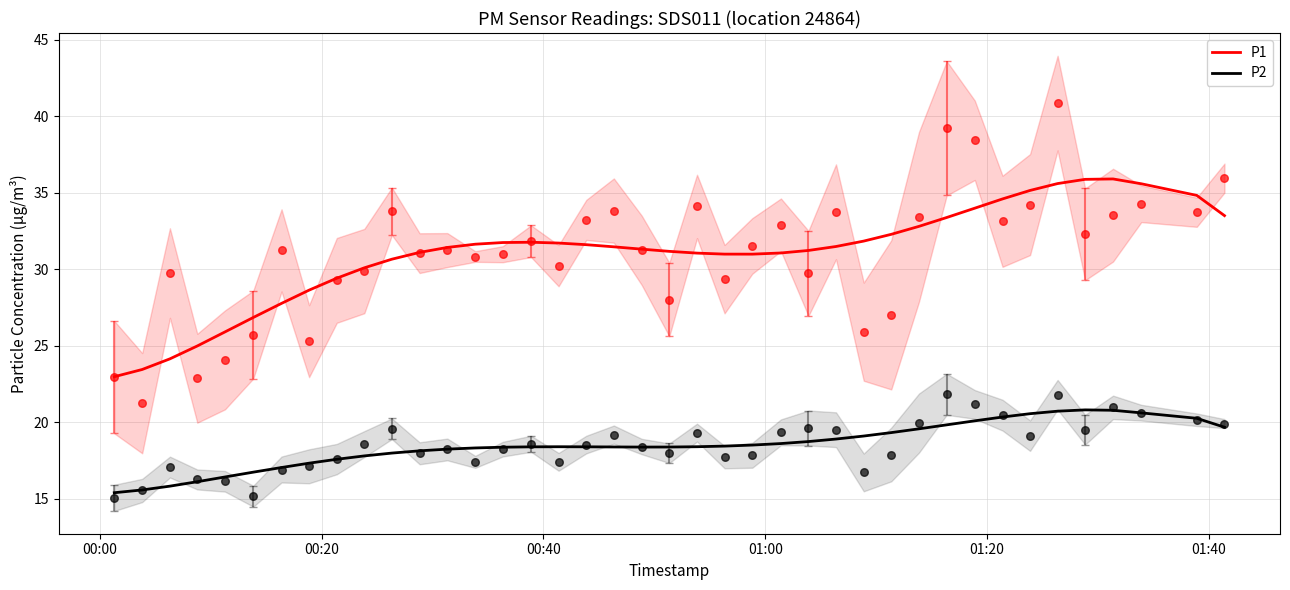

True or false: P1 and P2 intersect in this chart.

False